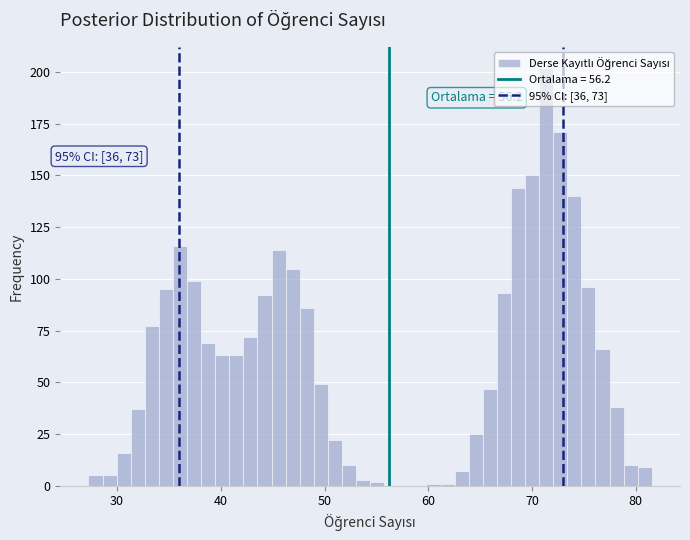

Read against the x-axis, roughly where is the centre of the tallest bar?

71